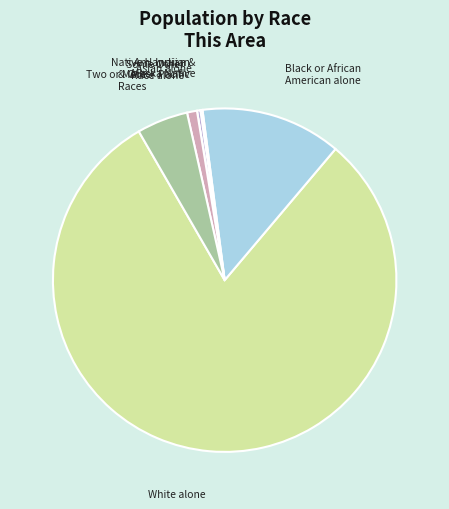

Is the sum of Asian alone and Two or More Races greater than half?

No